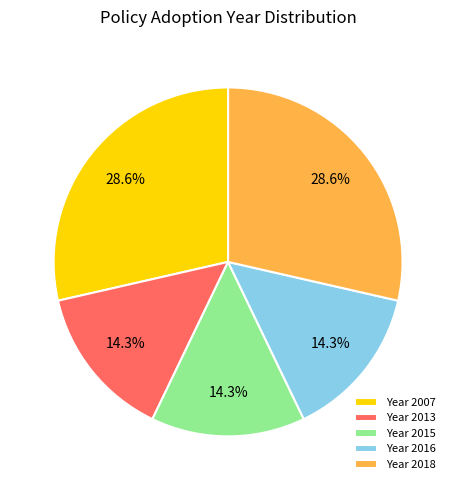

To the nearest percent, what is the average slice percentage?

20%